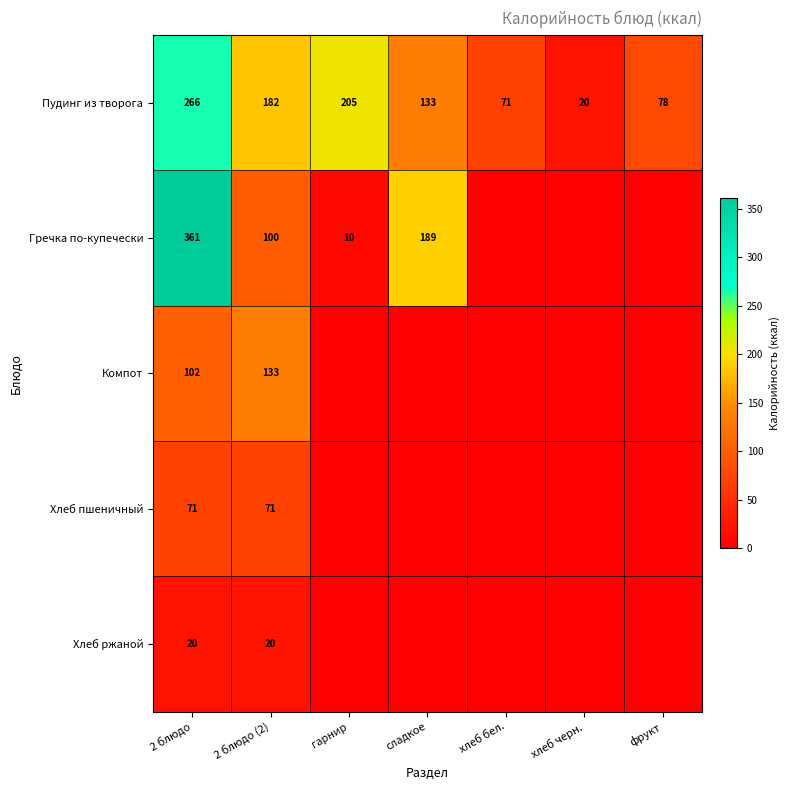

Which category has the lowest value in the Пудинг из творога series?

хлеб черн.